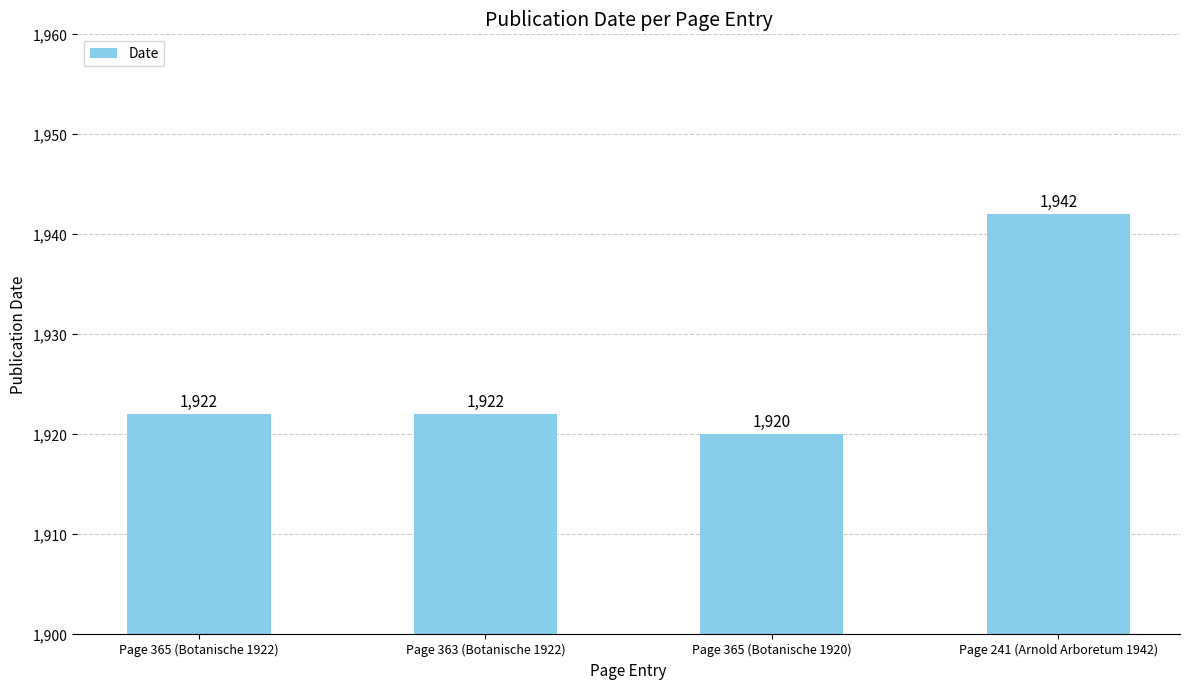

At which category does the chart reach its peak across all series?

Page 241 (Arnold Arboretum 1942)